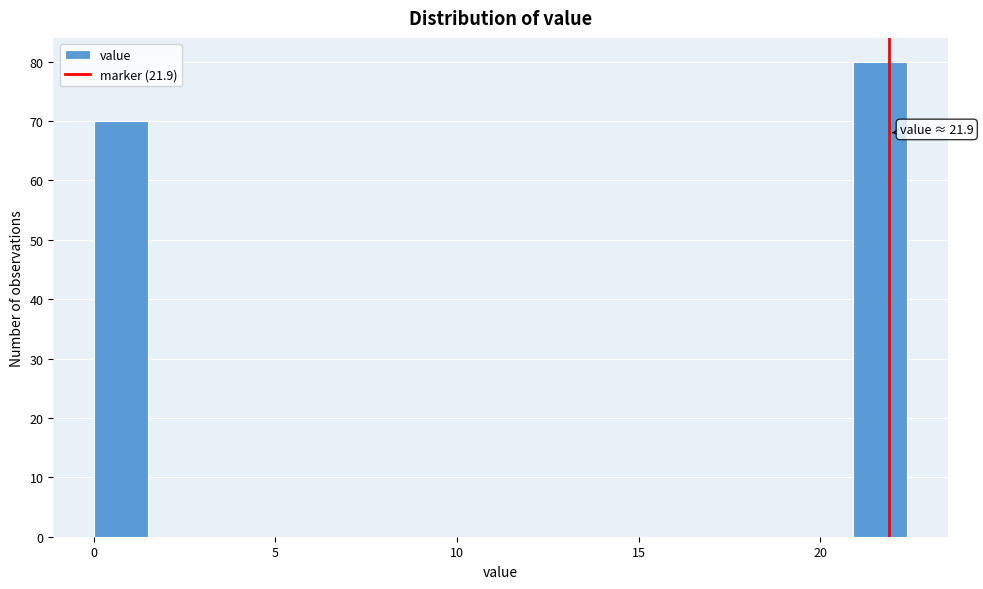

Read against the x-axis, roughly where is the centre of the tallest bar?

21.5